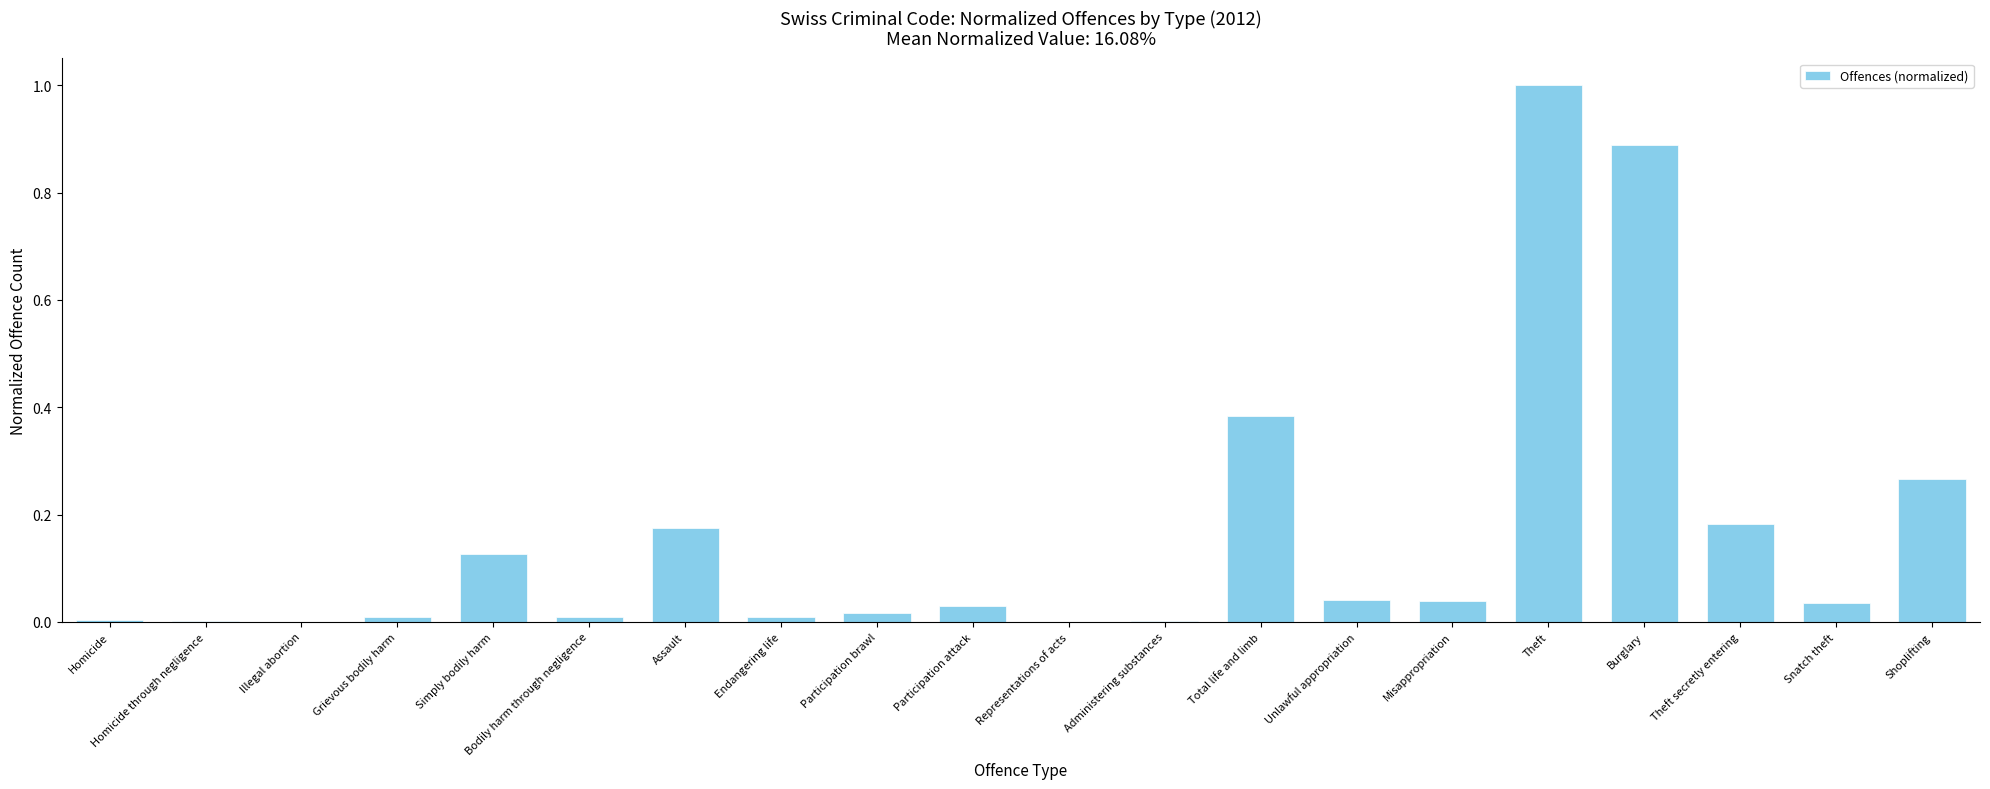

Which has a higher value, Theft or Endangering life?

Theft